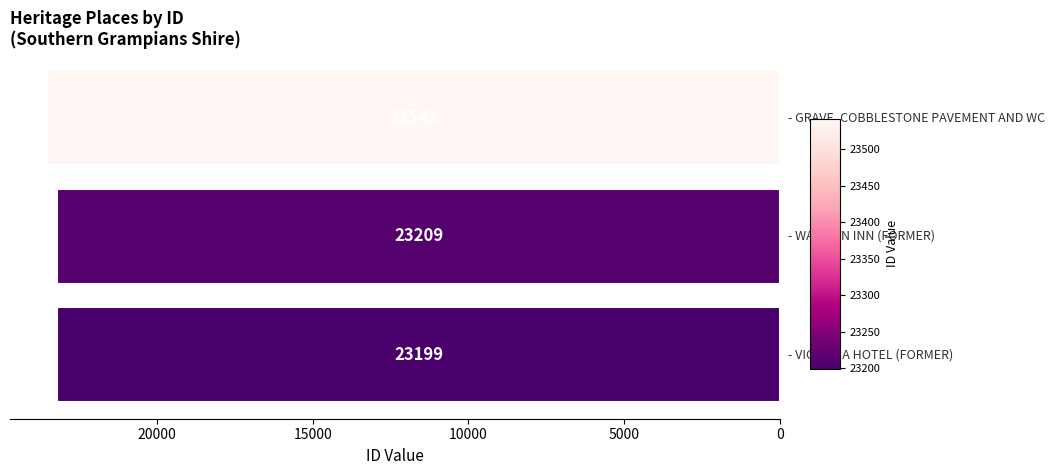

What is the difference between the second highest and minimum values?

10